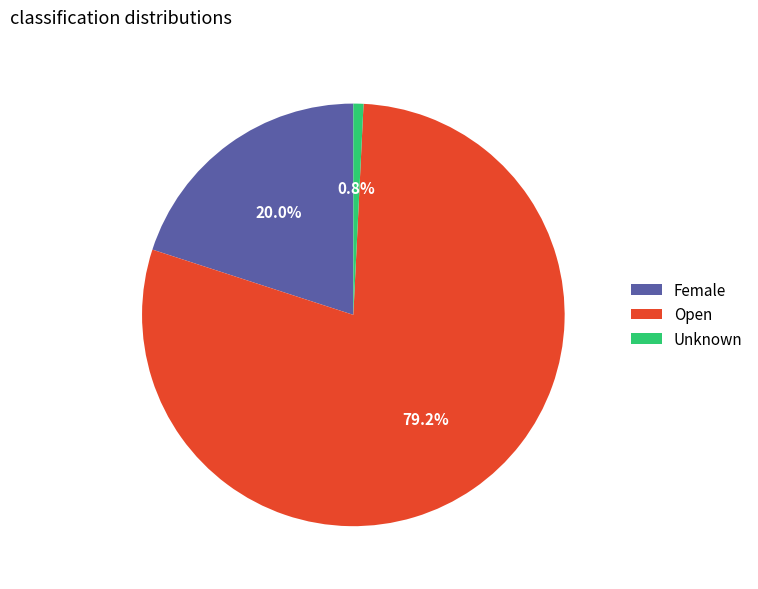

To the nearest percent, what is the difference between the Female and Unknown slice percentages?

19%